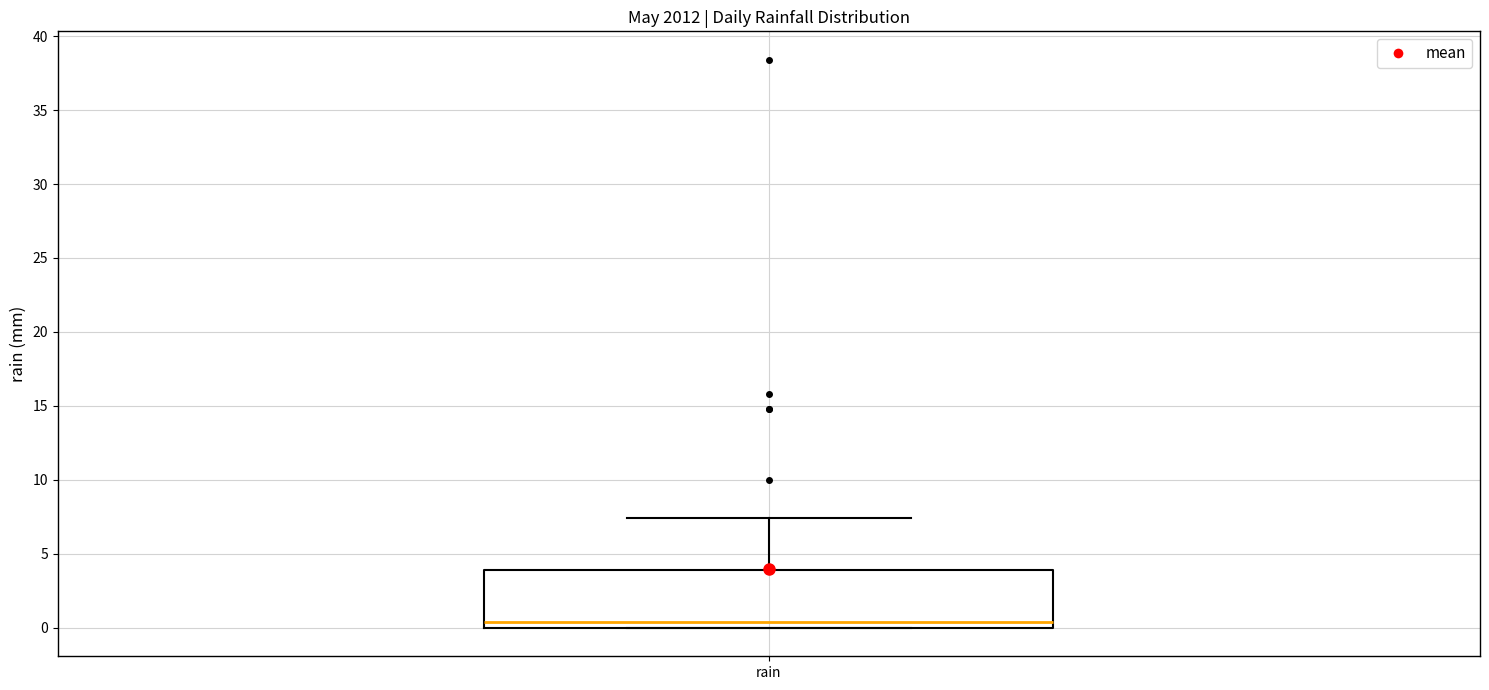

Transcribe this box plot: give where the median line is, the range the box spans, and where the two whiskers end, as read against the y-axis. The values are not printed on the chart, so give them approximately, as read against the axis.

median 0.5, box 0.0 to 4.0, whiskers 0.0 to 7.5